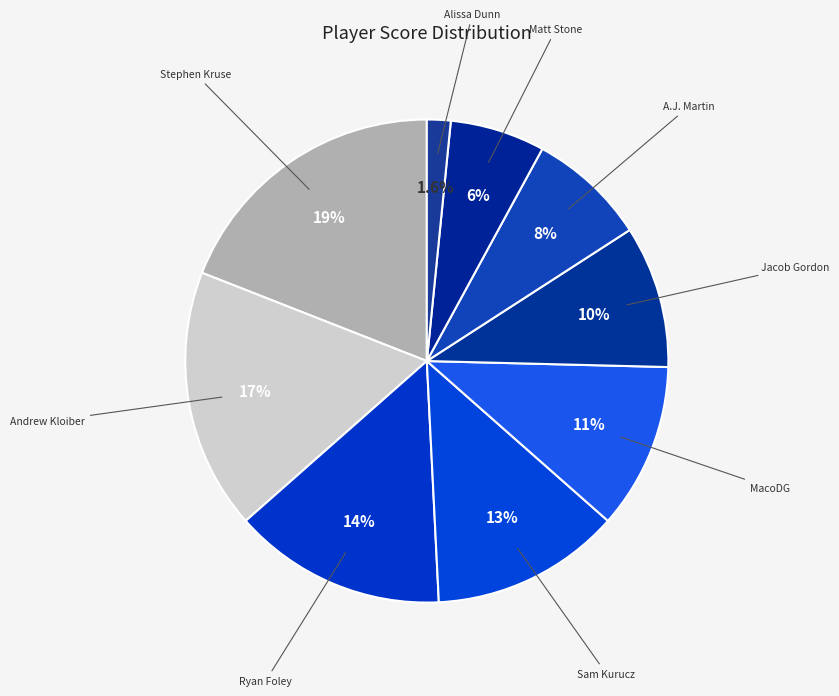

What is the smallest slice in the pie chart?

Alissa Dunn